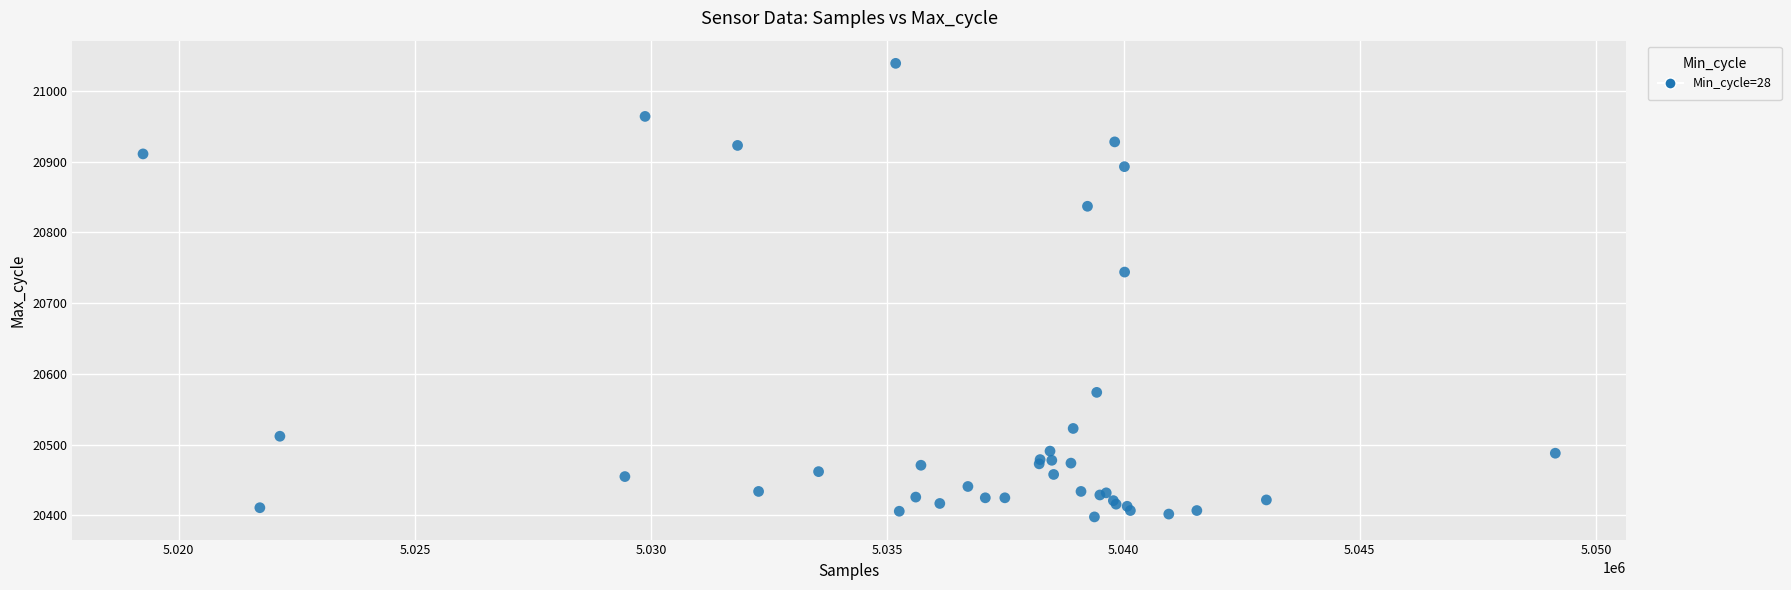

What Y value in the scatter plot is closest to 20718?

20744